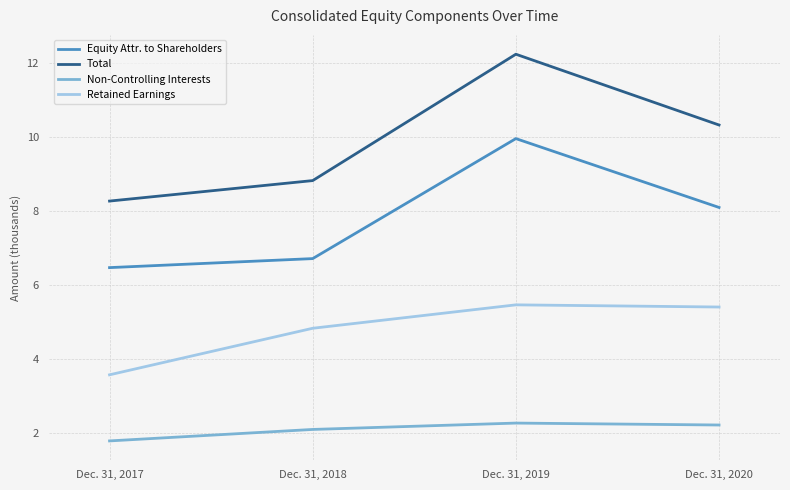

What is the total value across all series at Dec. 31, 2017?

20140845